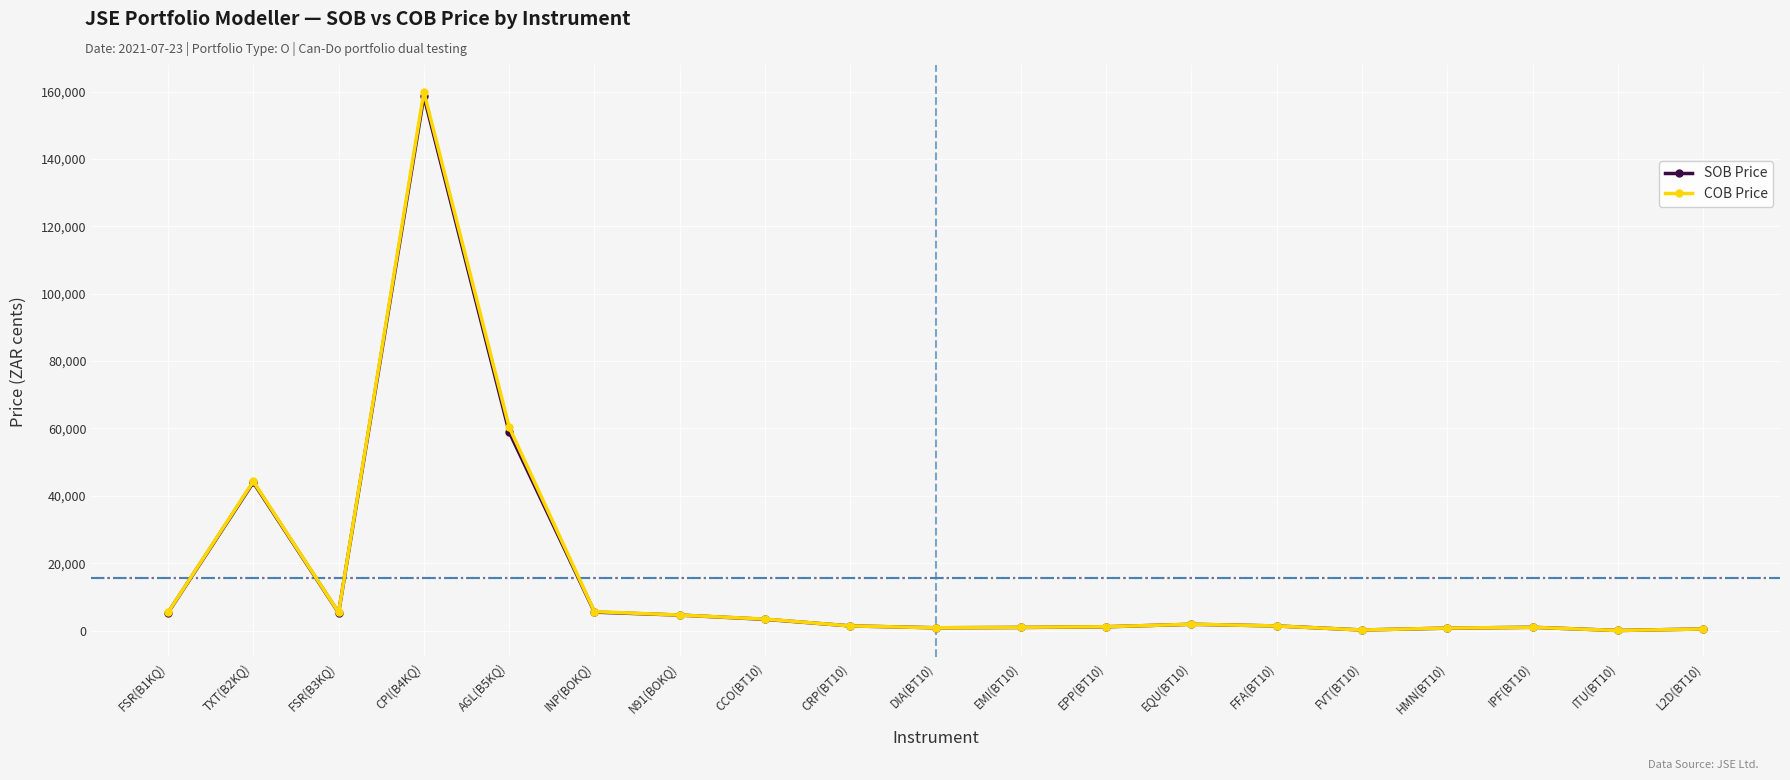

What is the label of the 2nd point from the left?

TXT(B2KQ)